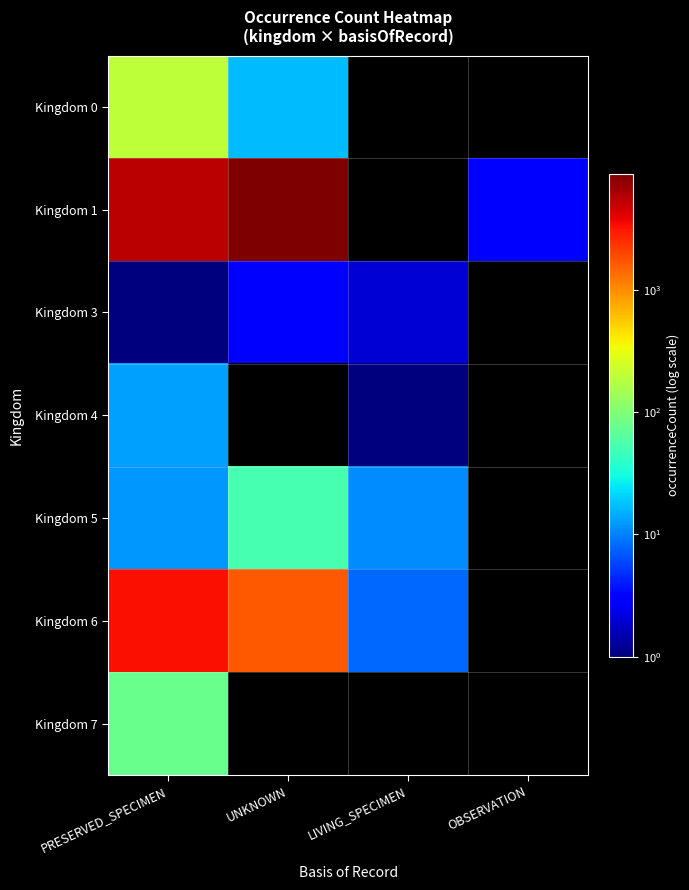

What is the total value across all series at PRESERVED_SPECIMEN?

9107